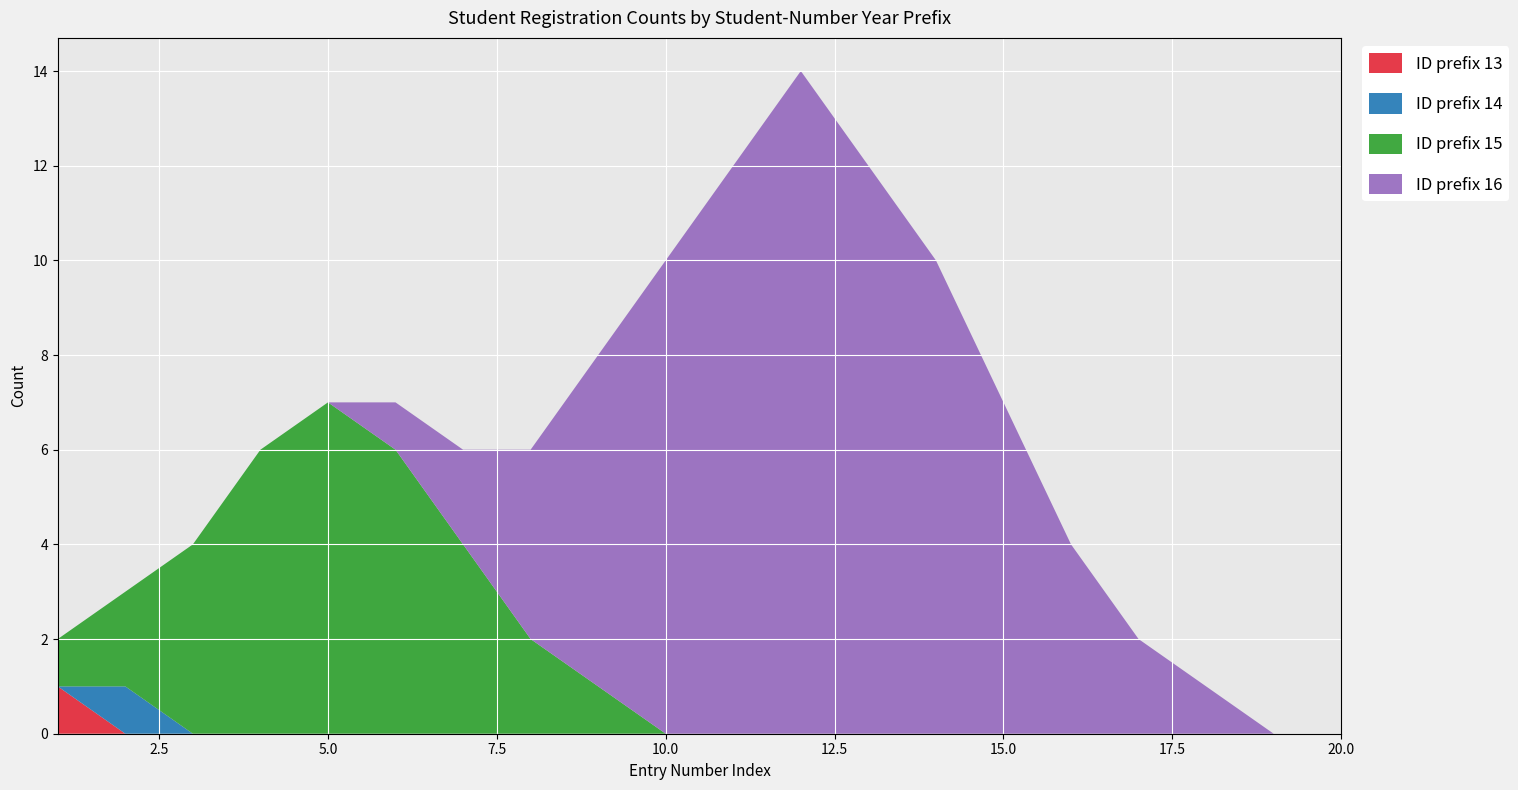

The ID prefix 13 series shows 1 at 5.0. True or false?

False